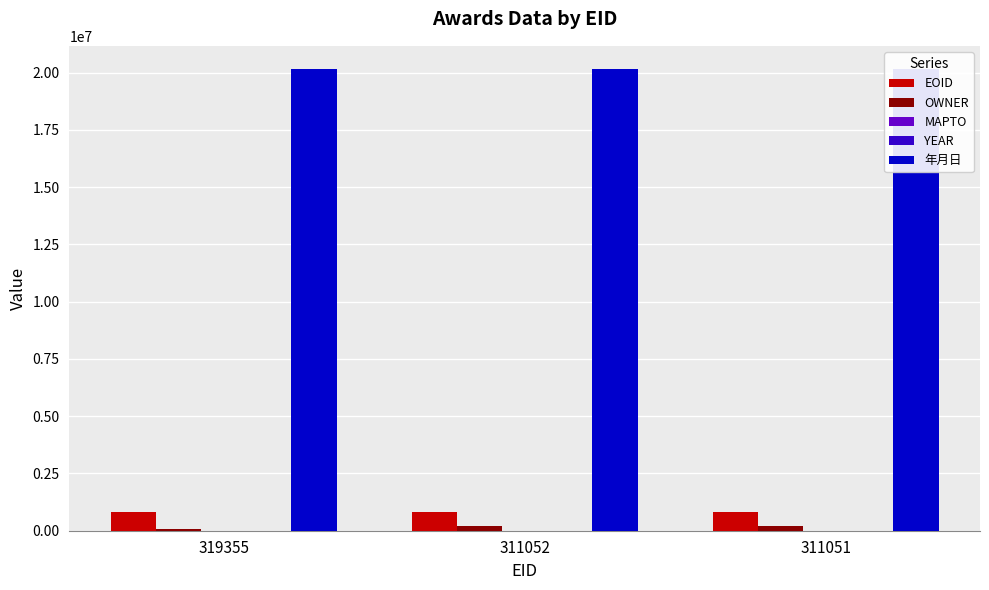

Which label corresponds to the smallest value in the chart?

319355